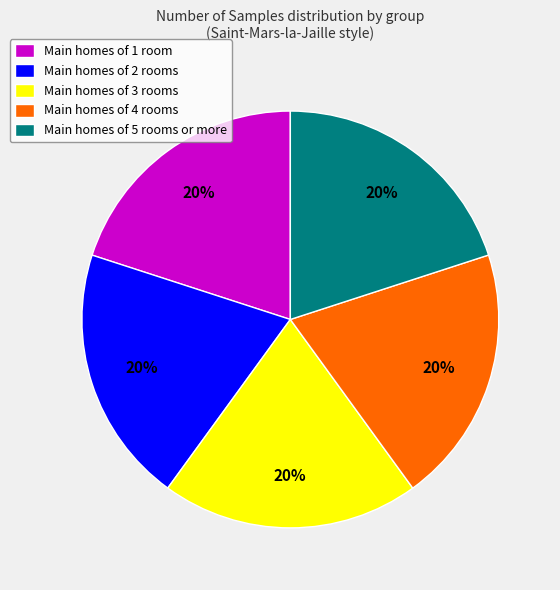

Is it true that Main homes of 2 rooms is 20% of the pie?

True